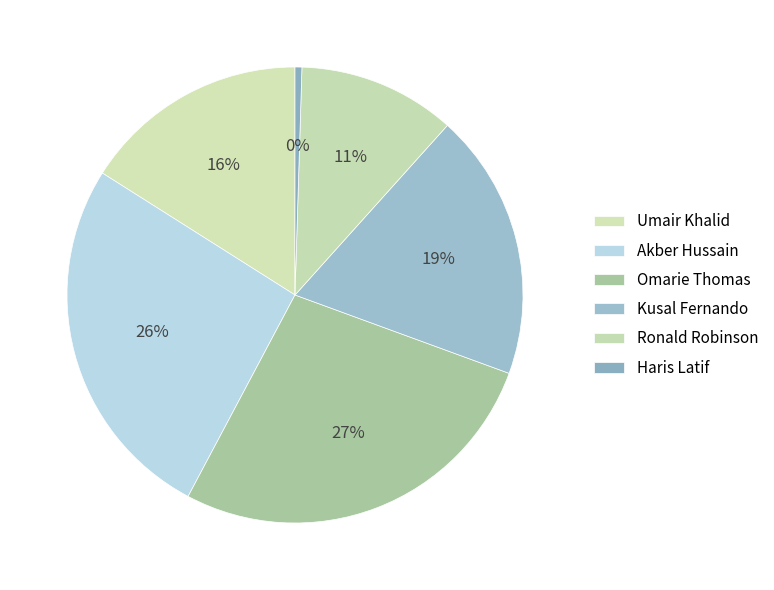

Which category has the biggest portion of the pie?

Omarie Thomas